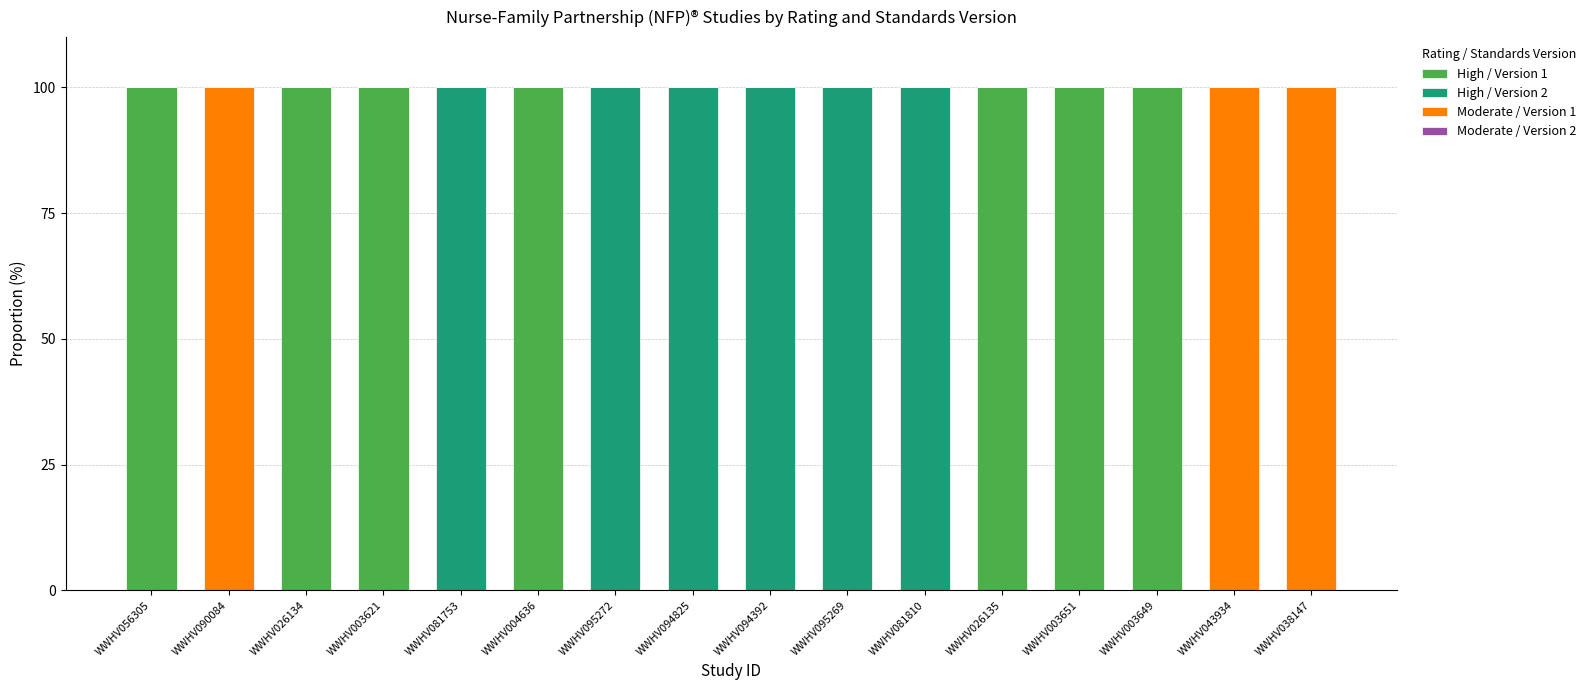

Is it true that High / Version 1 equals 100 at WWHV003621?

True